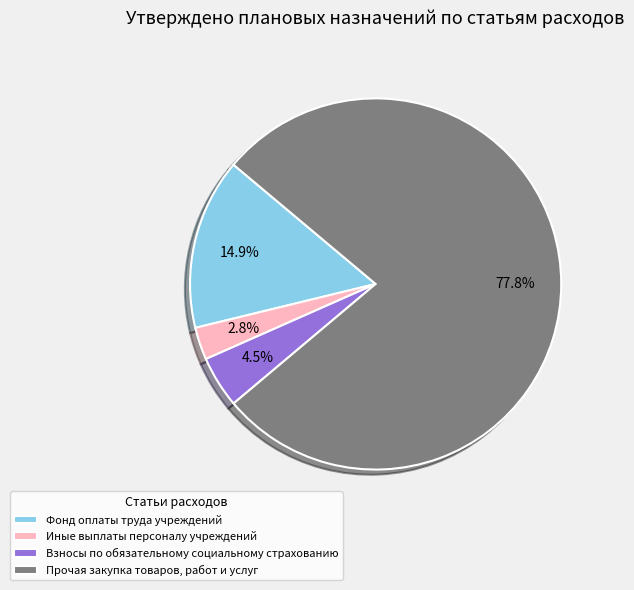

What is the ratio of the value at Фонд оплаты труда учреждений to the value at Взносы по обязательному социальному страхованию?

3.3